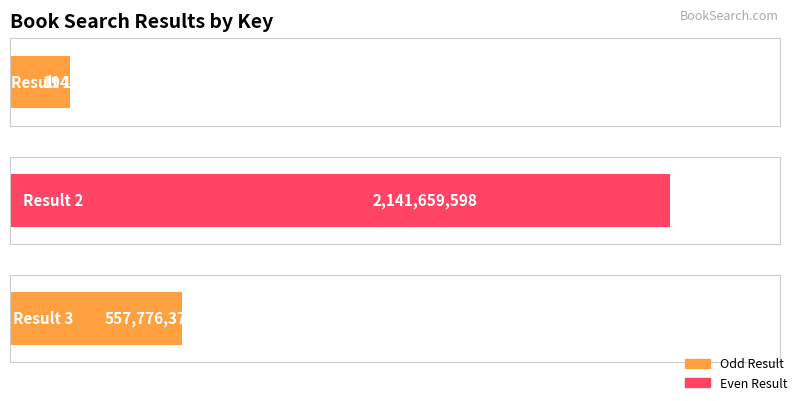

True or false: the data shows 3744399191 at 2.

False